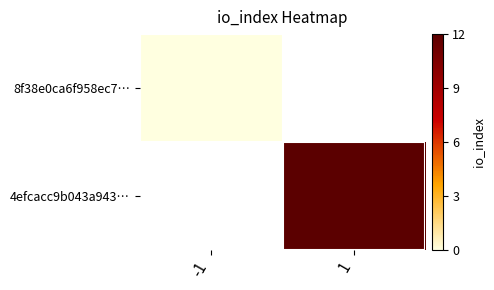

At how many categories does at least one series exceed 7?

1